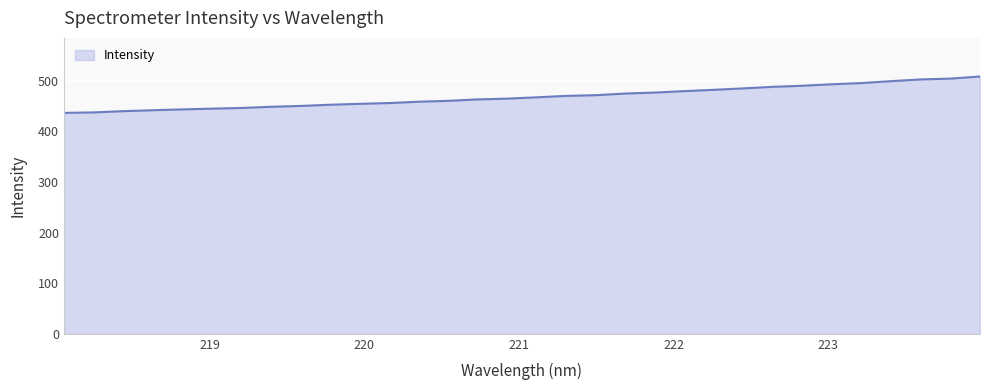

What is the smallest value displayed?

436.4